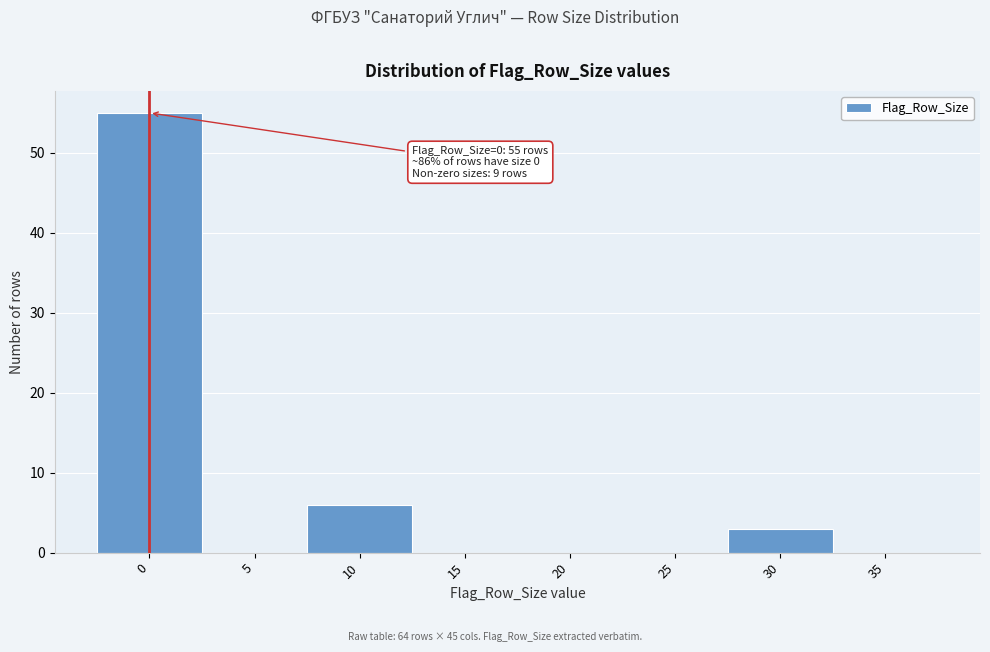

Reading right to left, extract all data points from this chart.

35=0	30=3	25=0	20=0	15=0	10=6	5=0	0=55